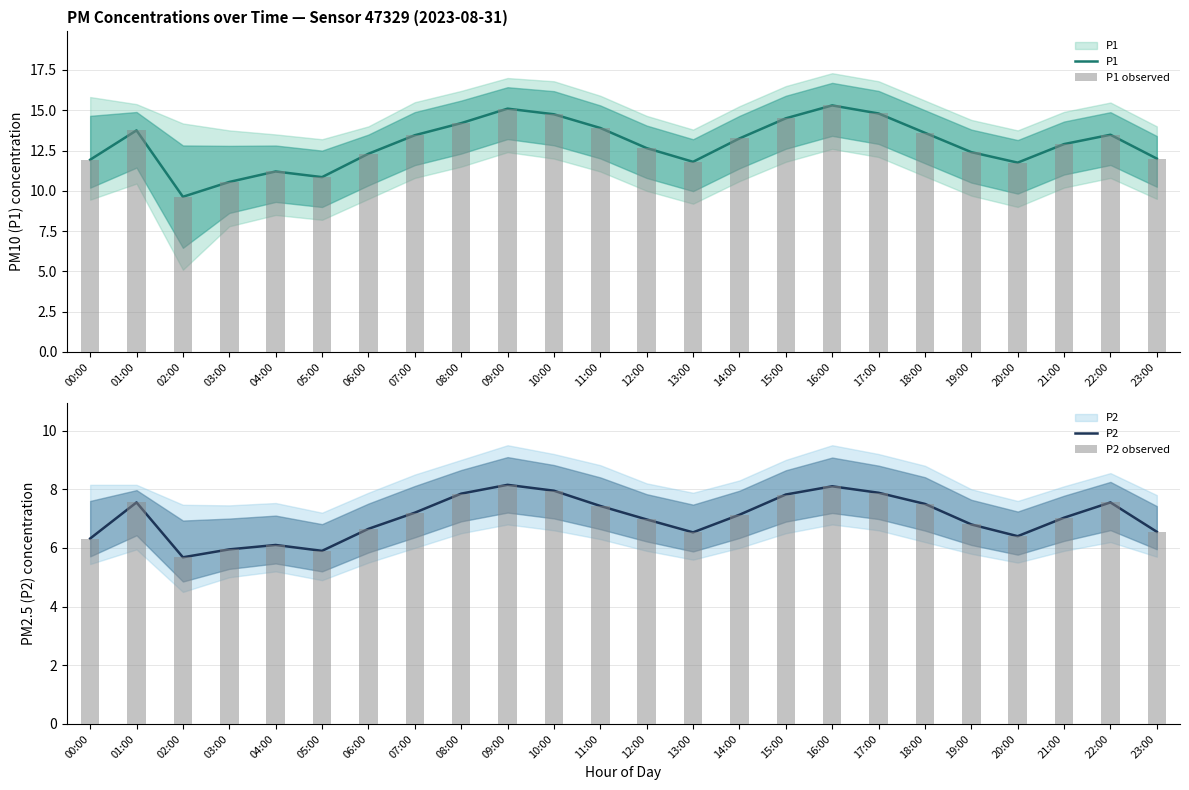

Between 09:00 and 18:00, which series saw the biggest shift?

P1